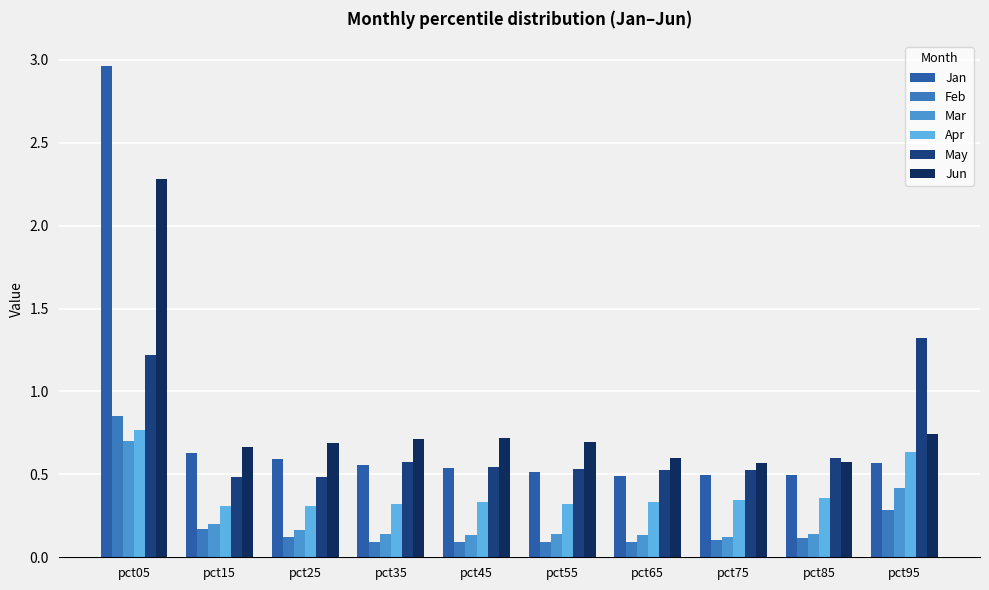

Reading right to left, what are all the values shown in this chart?

Jan: 0.6	0.5	0.5	0.5	0.5	0.5	0.6	0.6	0.6	3.0
Feb: 0.3	0.1	0.1	0.1	0.1	0.1	0.1	0.1	0.2	0.9
Mar: 0.4	0.1	0.1	0.1	0.1	0.1	0.1	0.2	0.2	0.7
Apr: 0.6	0.4	0.3	0.3	0.3	0.3	0.3	0.3	0.3	0.8
May: 1.3	0.6	0.5	0.5	0.5	0.5	0.6	0.5	0.5	1.2
Jun: 0.7	0.6	0.6	0.6	0.7	0.7	0.7	0.7	0.7	2.3